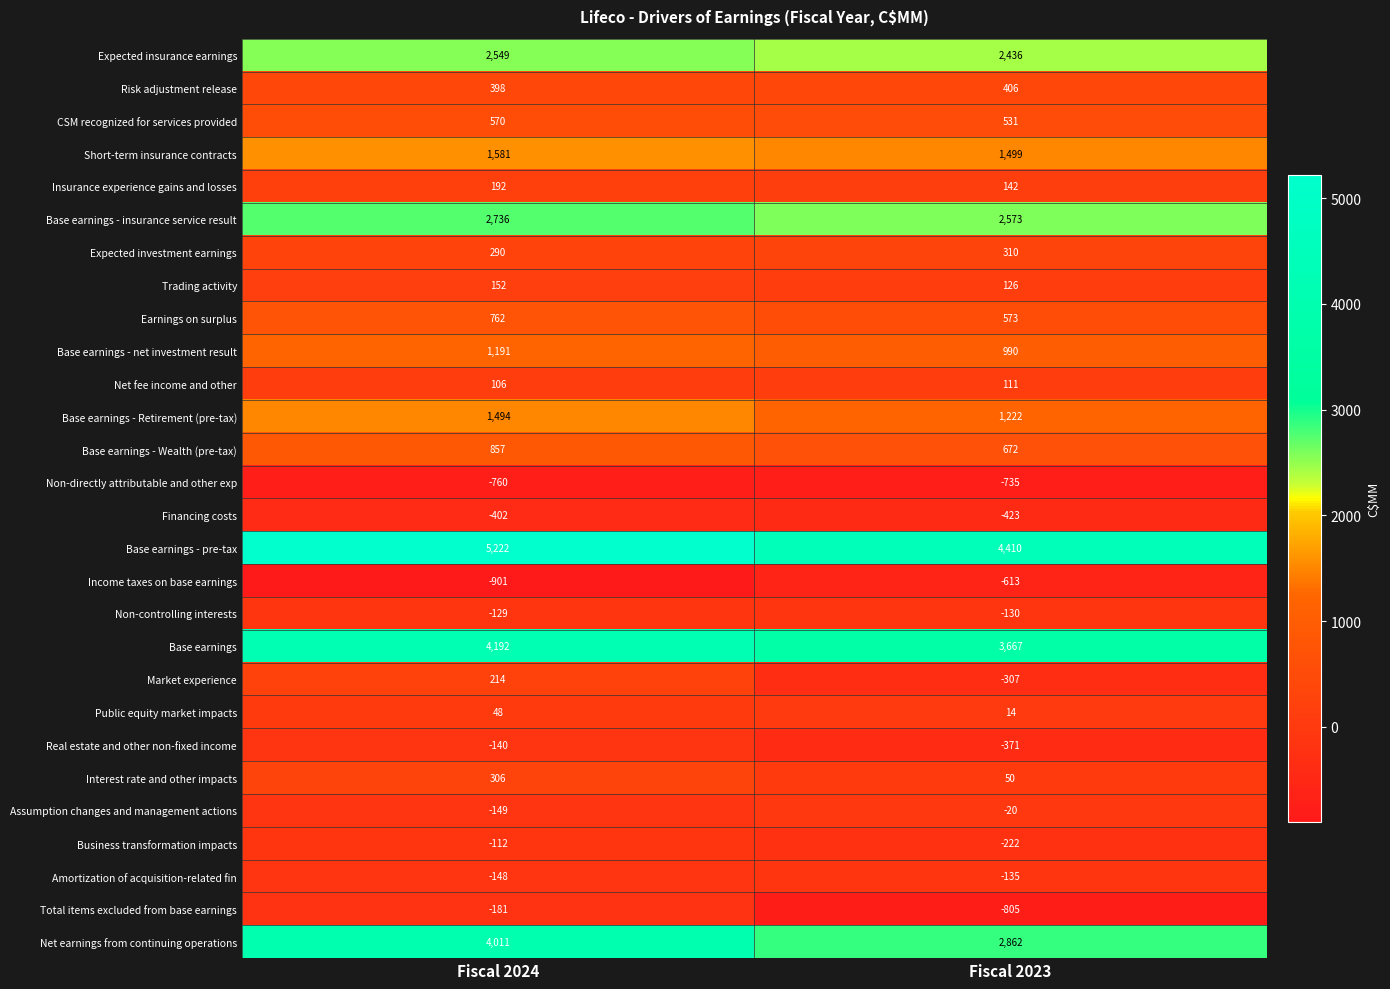

What is the difference between the highest and lowest values at Fiscal 2023?

5215